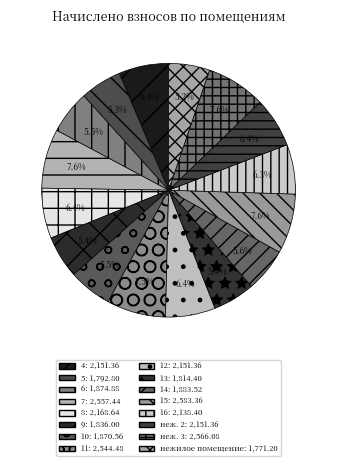

What percentage is NOT represented by 5?

94.7%